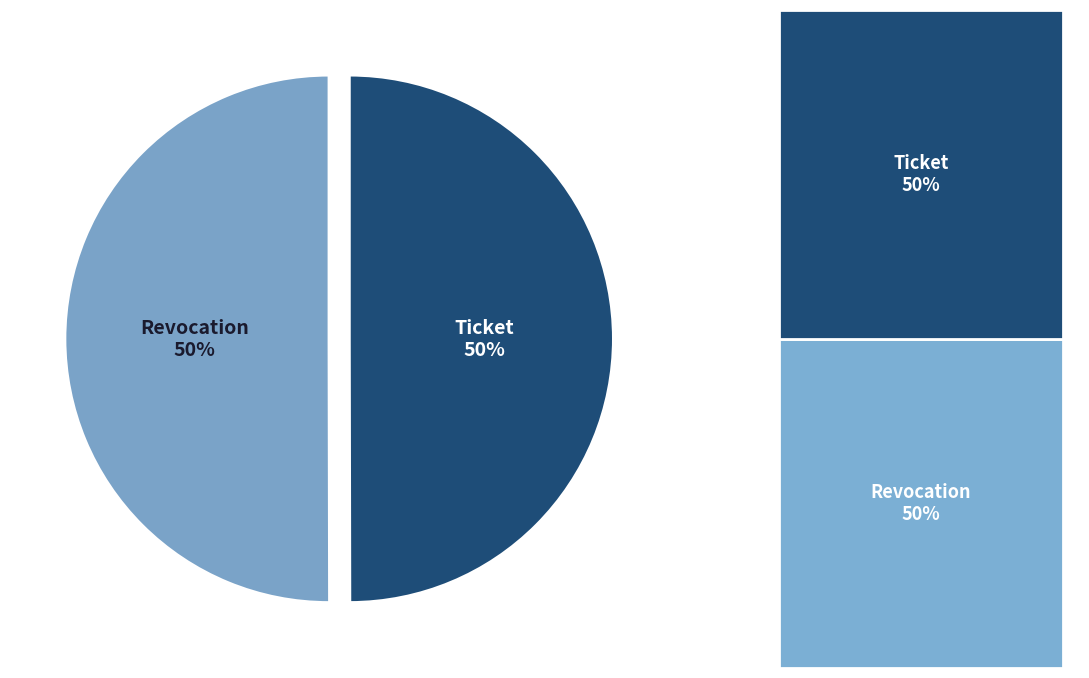

How many segments does this pie chart have?

2